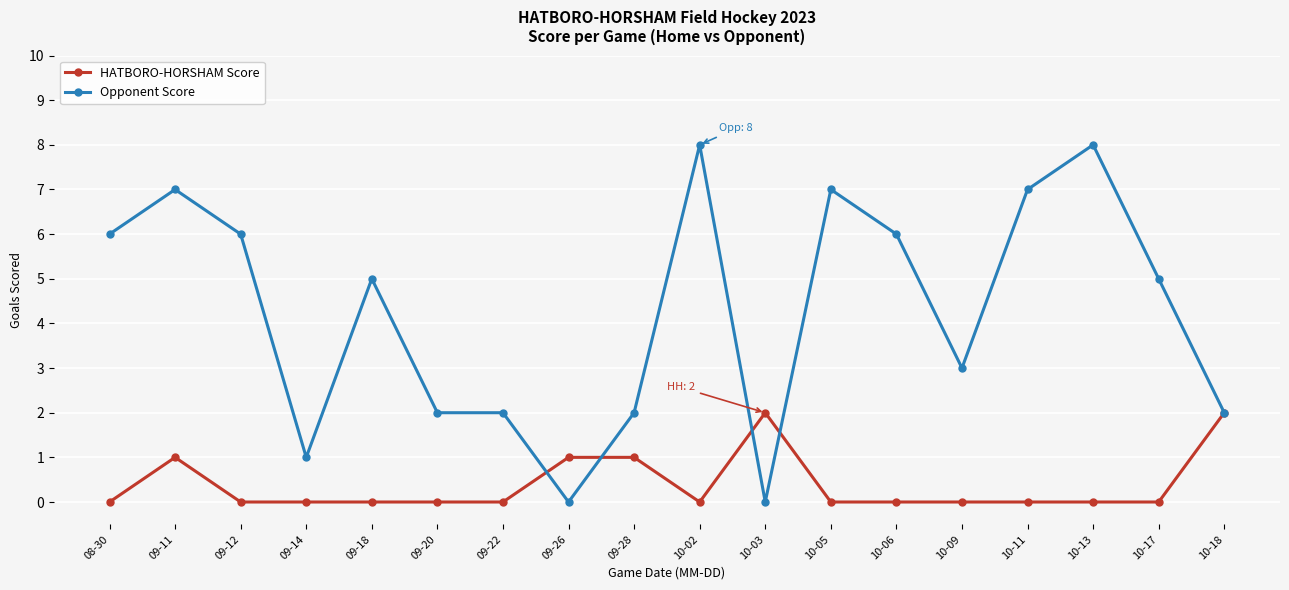

At 09-12, list the series in order from largest to smallest.

Opponent Score, HATBORO-HORSHAM Score